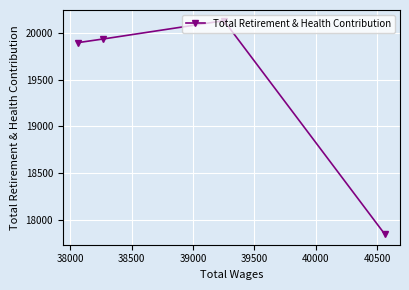

What is the minimum value shown in the chart?

17845